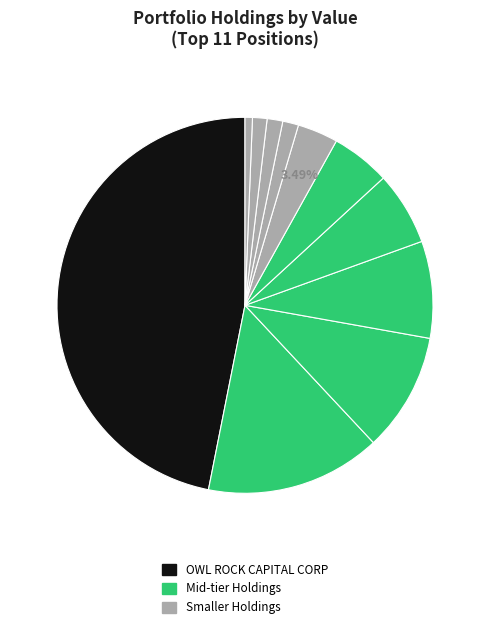

Count the number of slices in the pie.

11